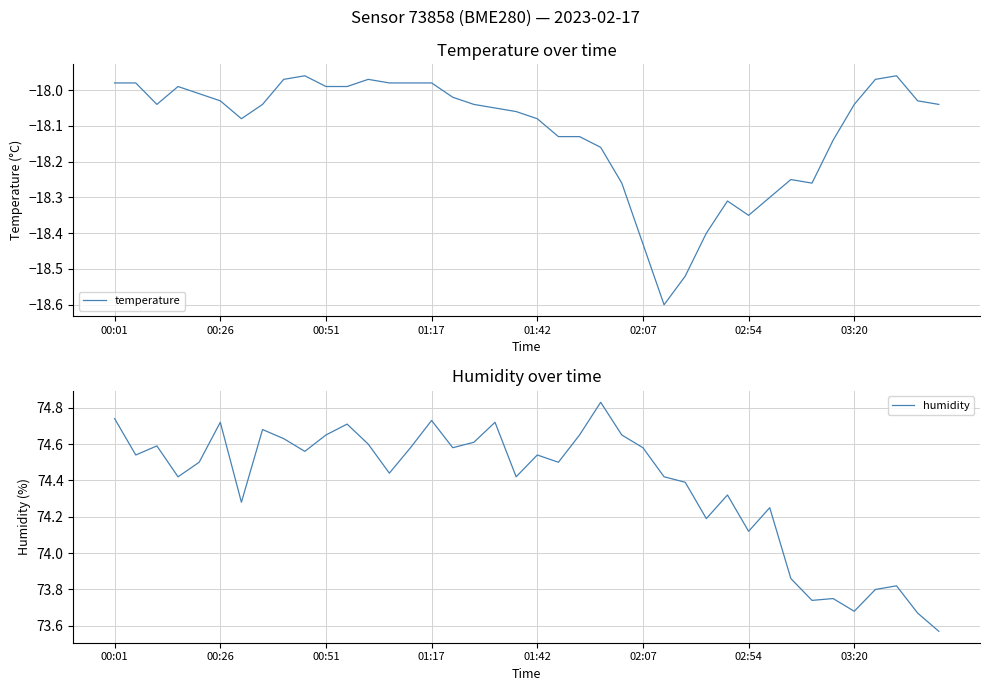

At which label does temperature first exceed -18?

00:01